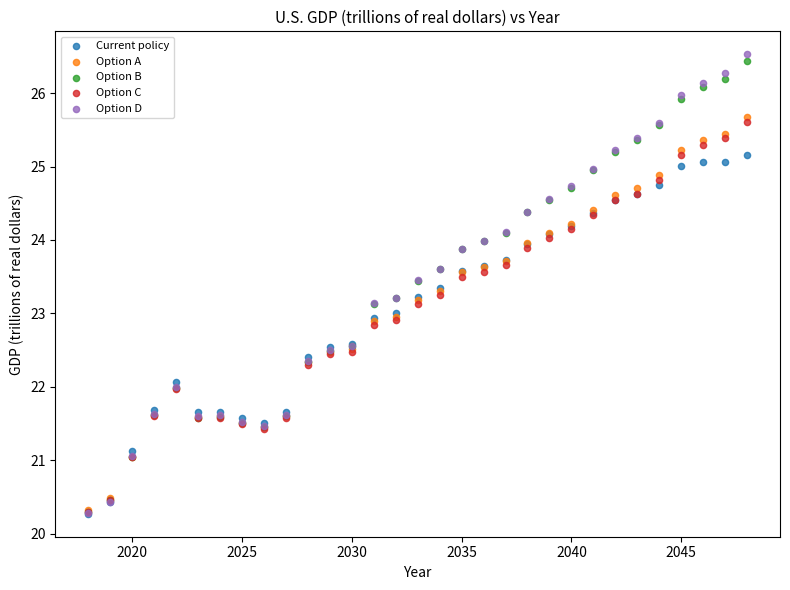

Which series reaches the maximum Y coordinate?

Option D